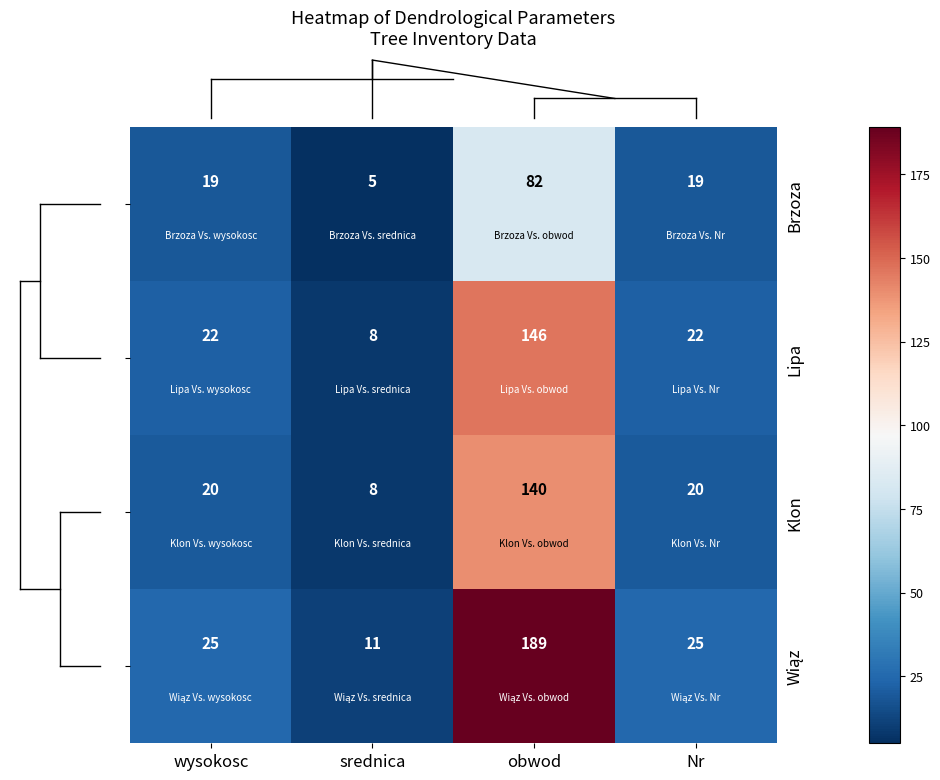

What is the sum of the Klon values at wysokosc and obwod?

160